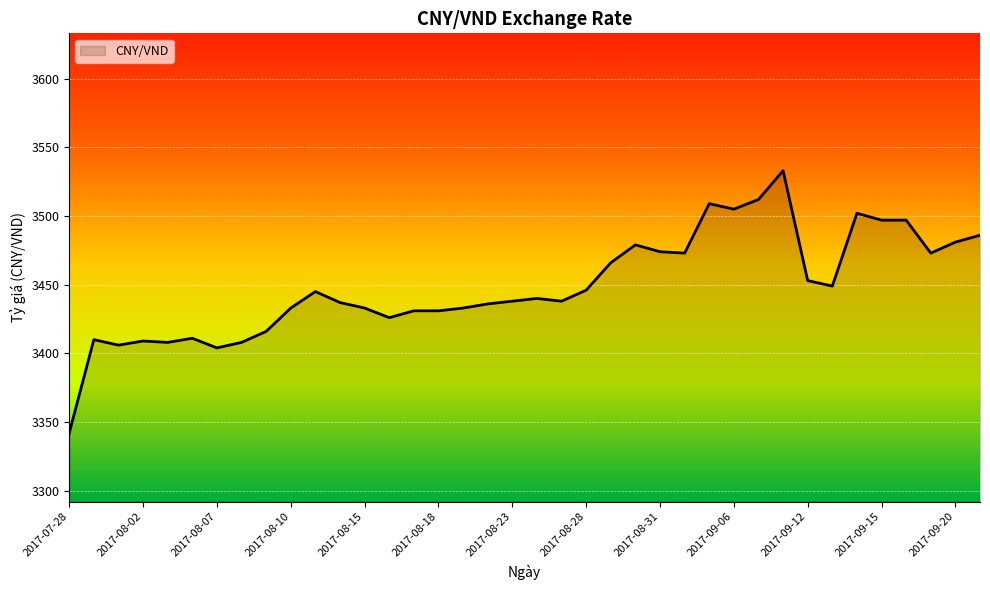

What is the greatest value displayed?

3533